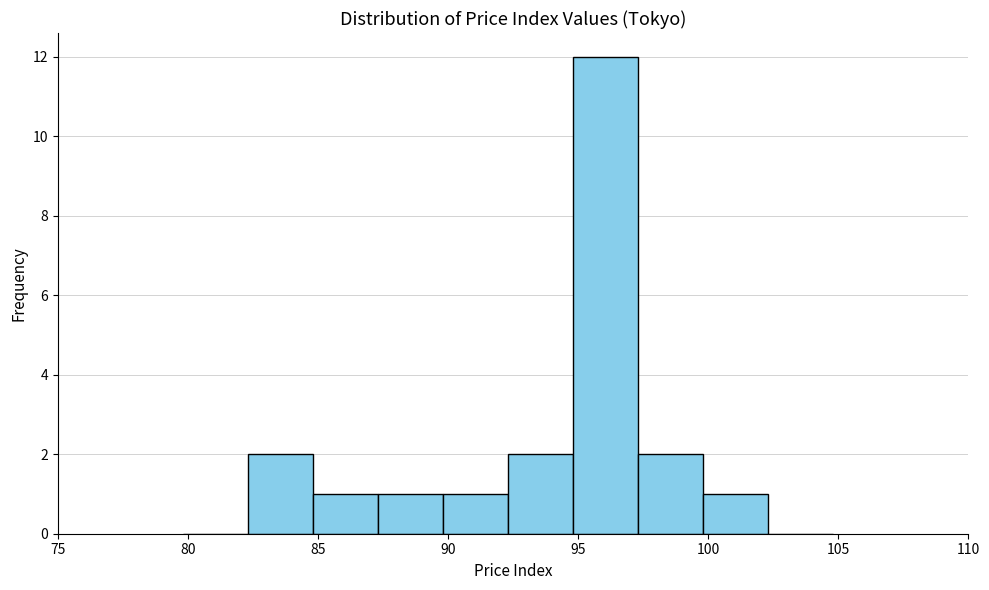

What is the height of the bar covering 87.3 to 89.8 on the x-axis? Neither the bar edges nor the heights are printed on the chart, so give them approximately, as read against the axes.

1